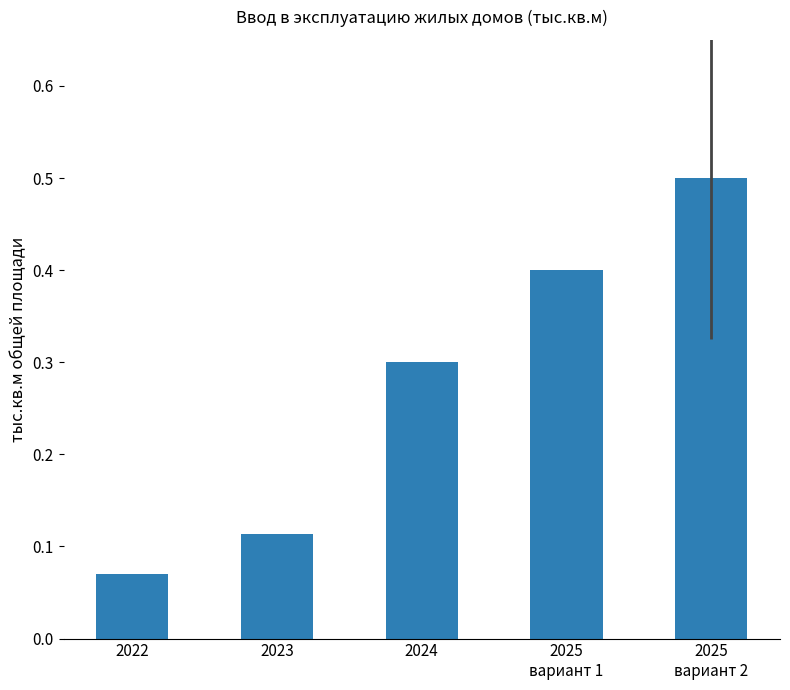

At which category does the chart reach its peak across all series?

2025
вариант 2